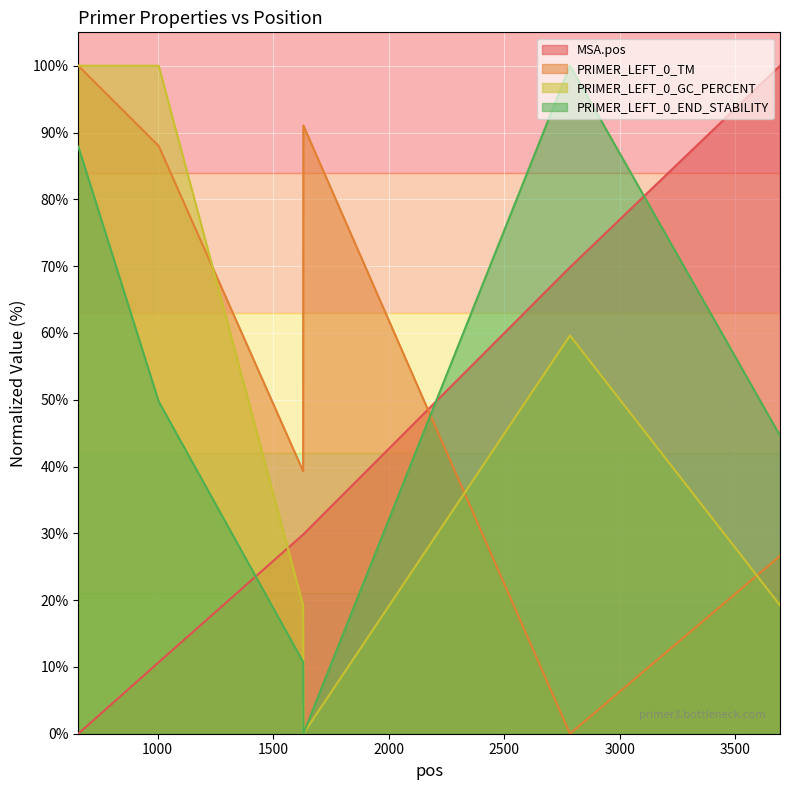

The MSA.pos series shows 44.3 at 1630. True or false?

False